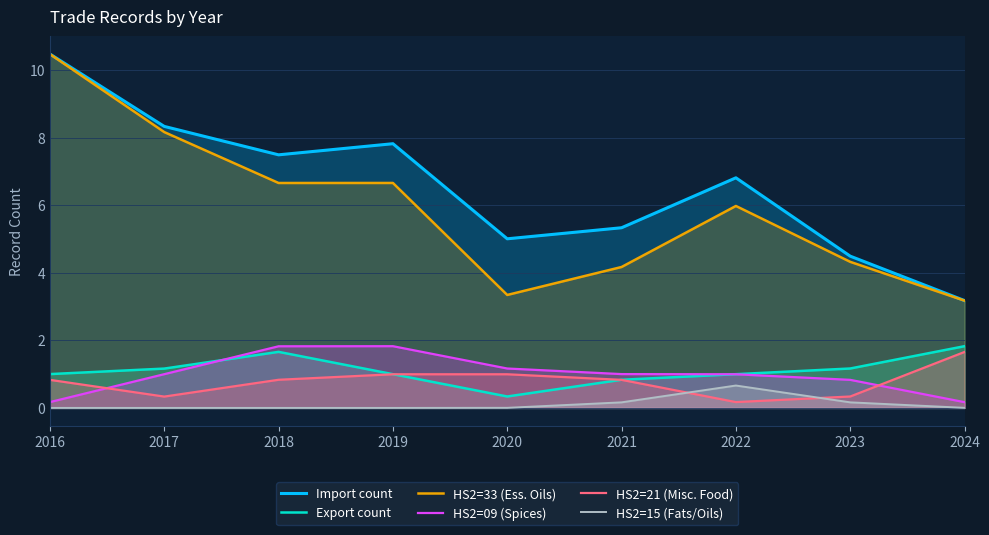

In HS2=15 (Fats/Oils), how many points are higher than both neighbors (excluding endpoints)?

1